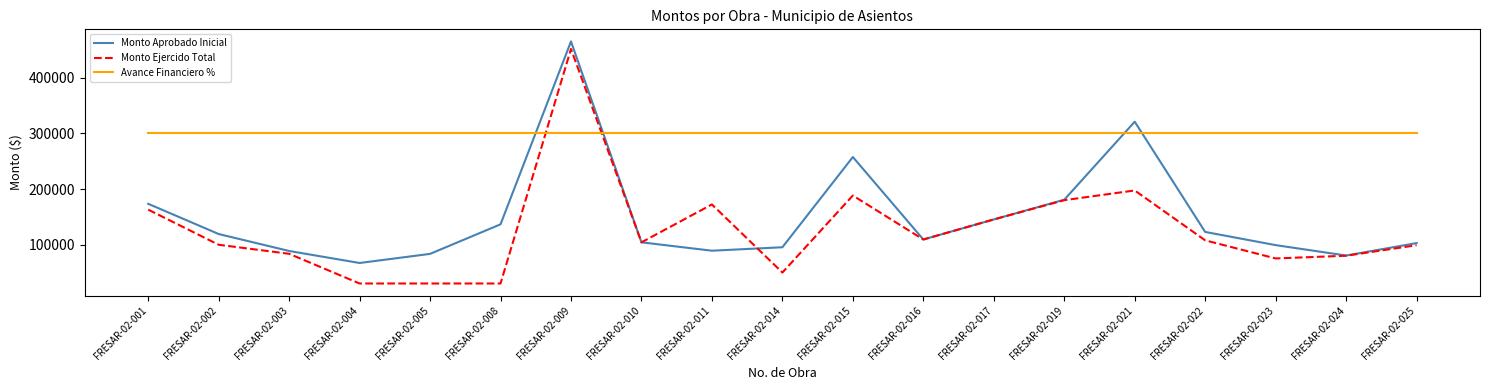

What is the difference between the Monto Ejercido Total values at FRESAR-02-017 and FRESAR-02-014?

95378.2